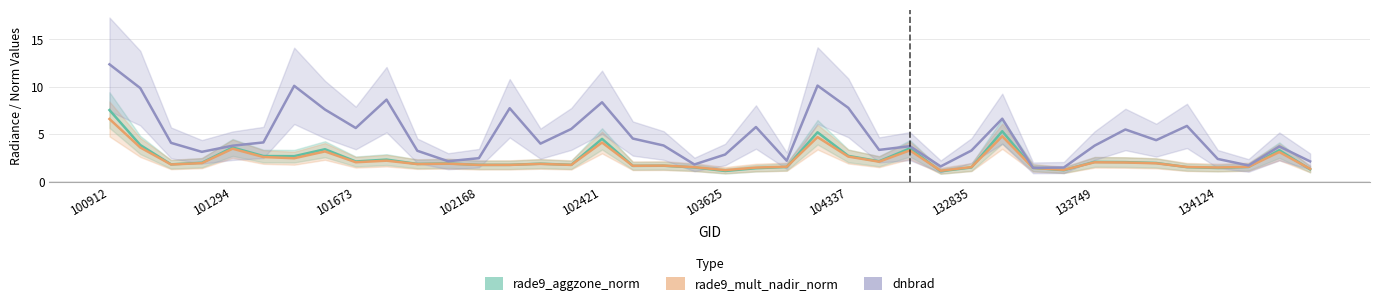

At 39, list the series in order from largest to smallest.

dnbrad, rade9_mult_nadir_norm, rade9_aggzone_norm